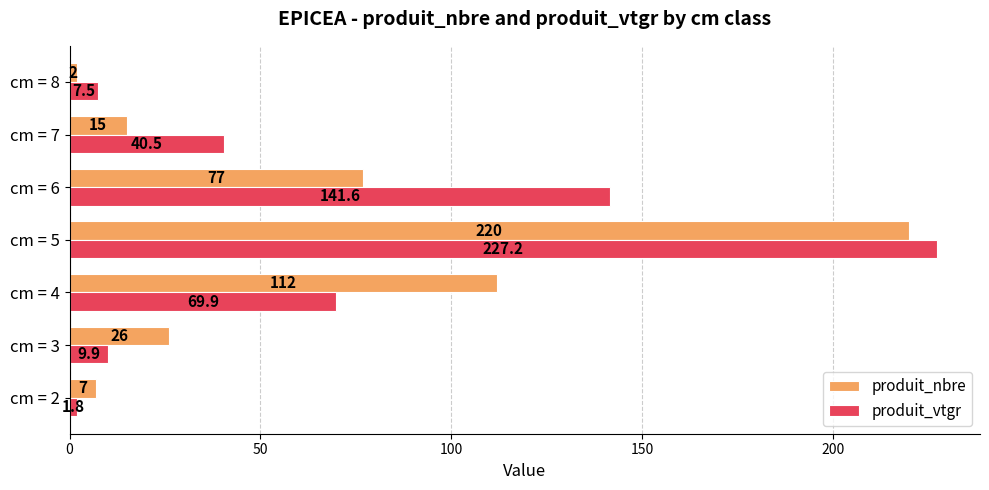

What is the difference between the maximum and minimum values in the produit_vtgr series?

225.4